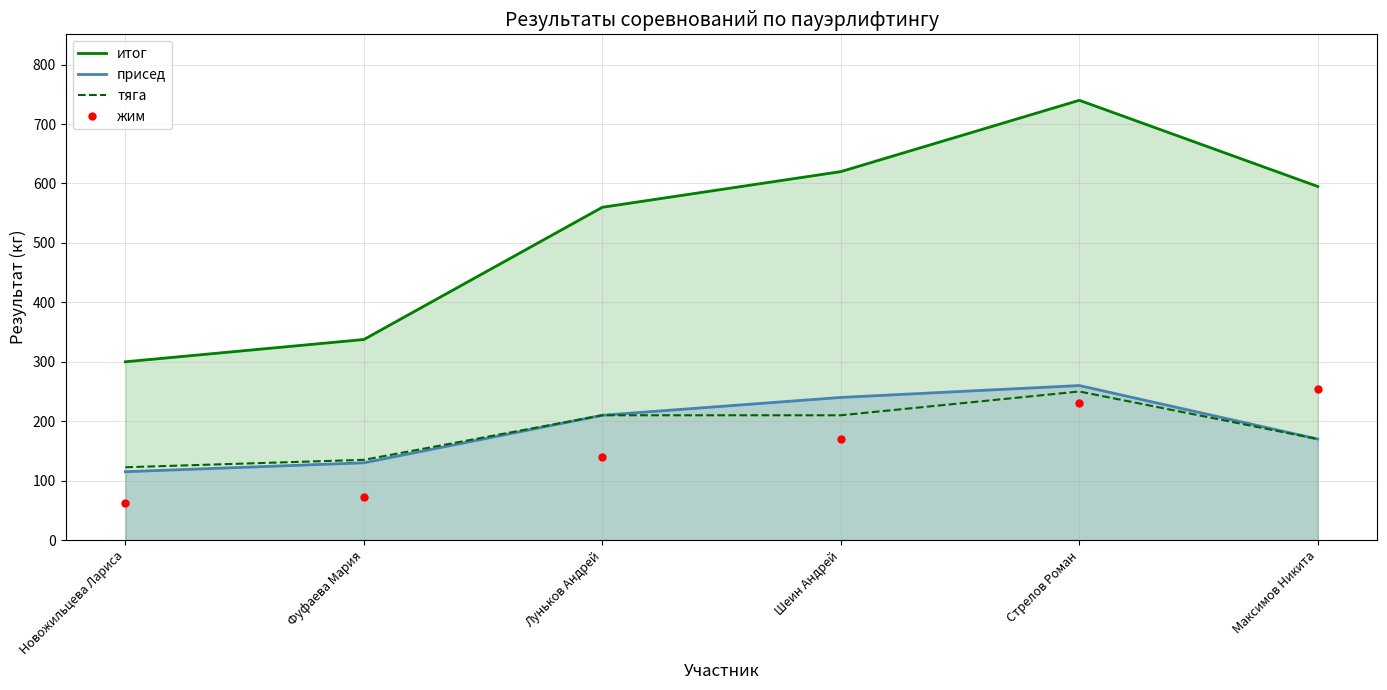

Is the value of итог at Фуфаева Мария greater than the value of присед at Луньков Андрей?

Yes